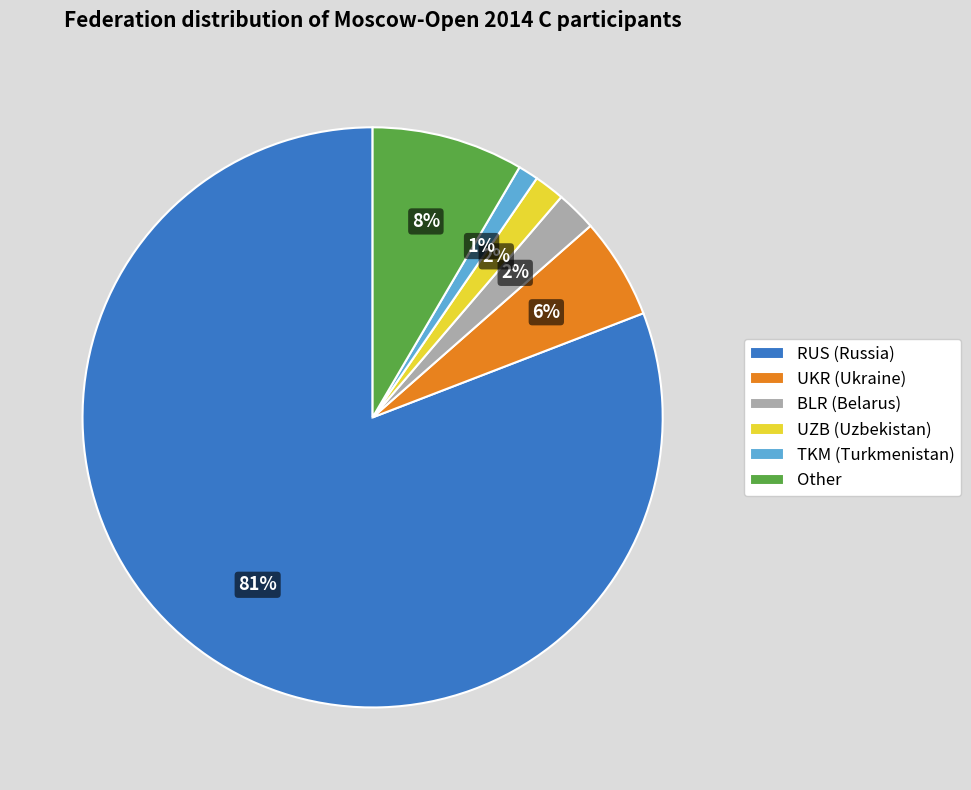

Combined, do Other and UZB (Uzbekistan) account for over 50%?

No